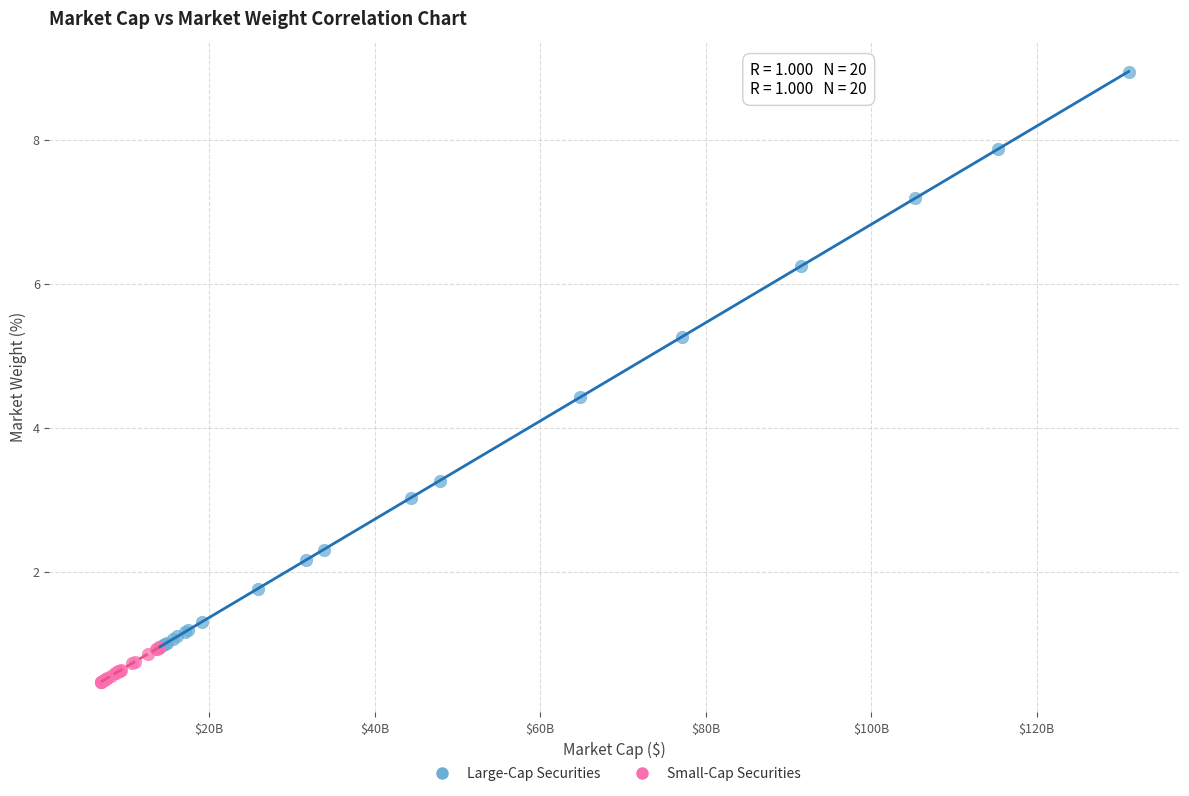

What are all the series names shown in the legend?

Large-Cap Securities, Small-Cap Securities